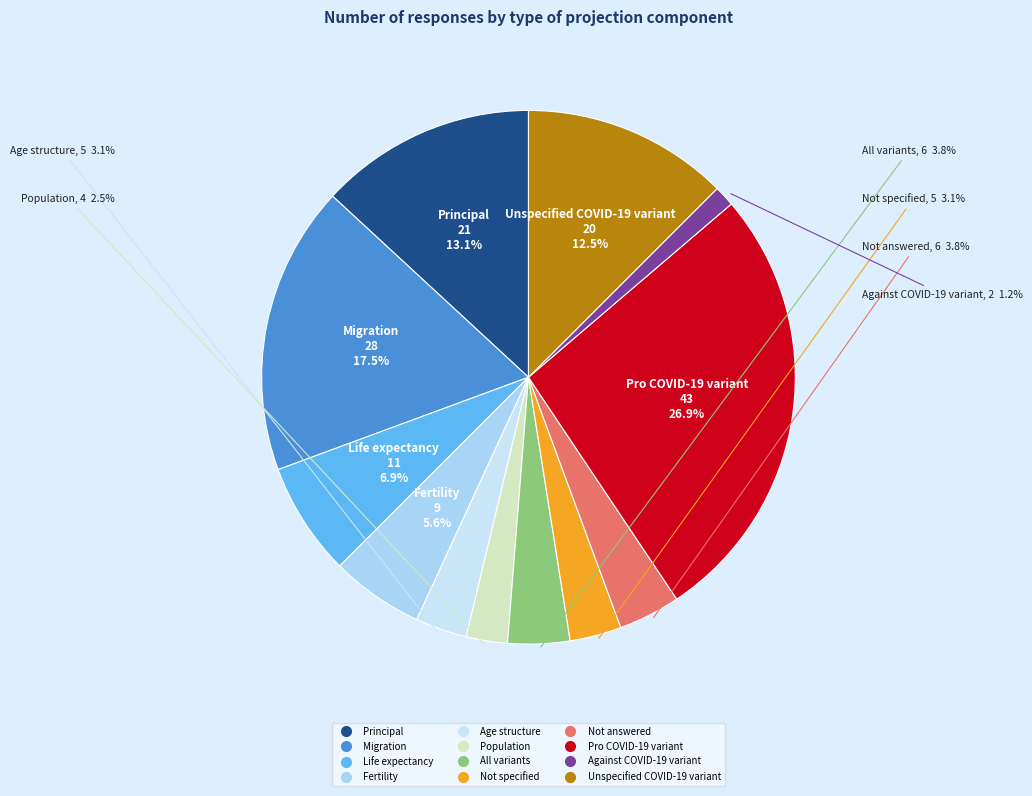

Does Age structure represent more than half of the total?

No